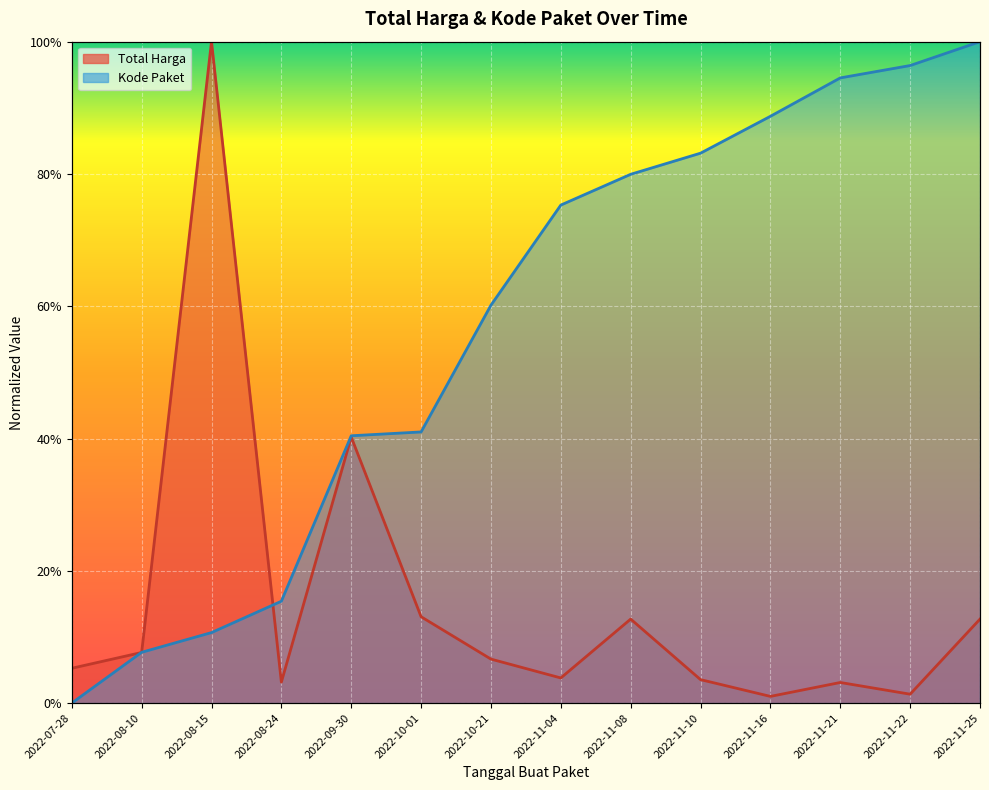

What is the change in value from 2022-07-28 to 2022-08-15?

+0.9